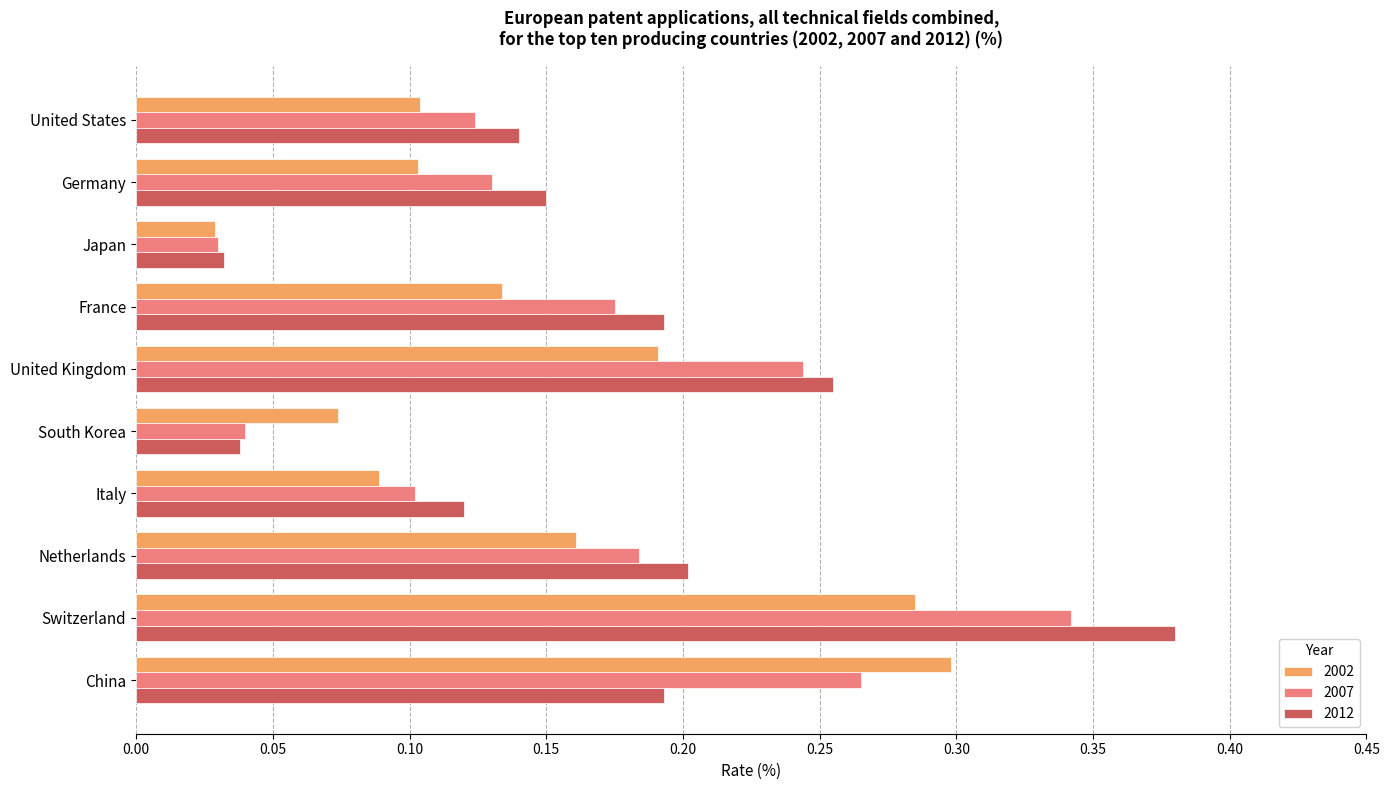

Which series has the widest spread of values?

2012